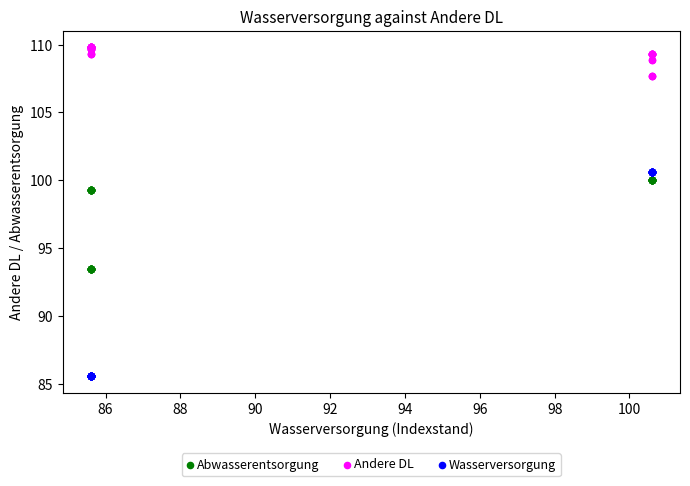

Which series reaches the maximum Y coordinate?

Andere DL